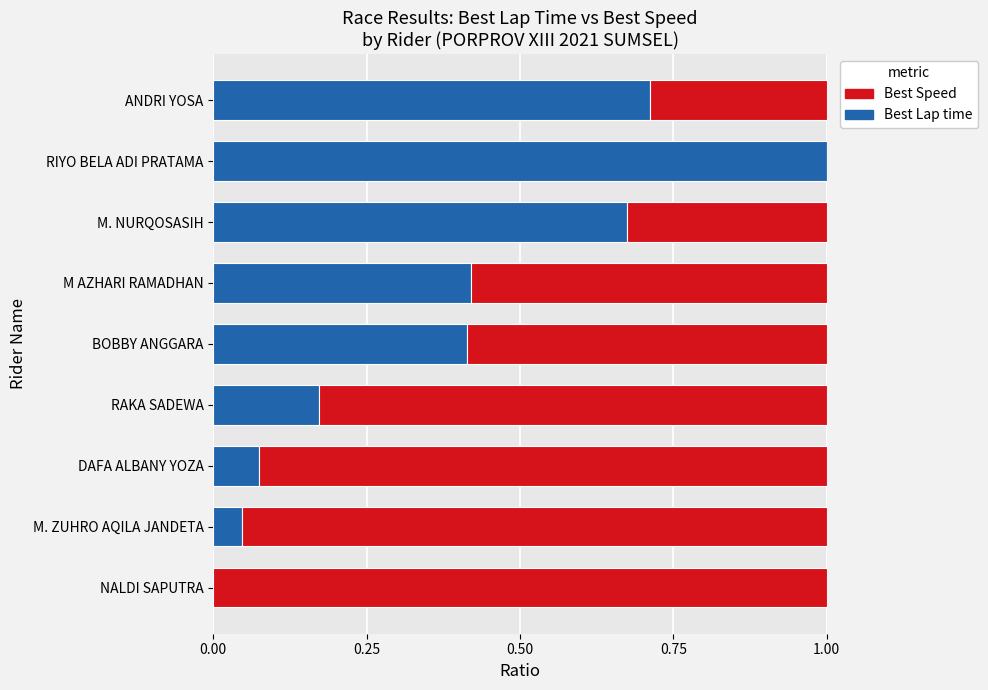

What are all the series names shown in the legend?

Best Speed, Best Lap time